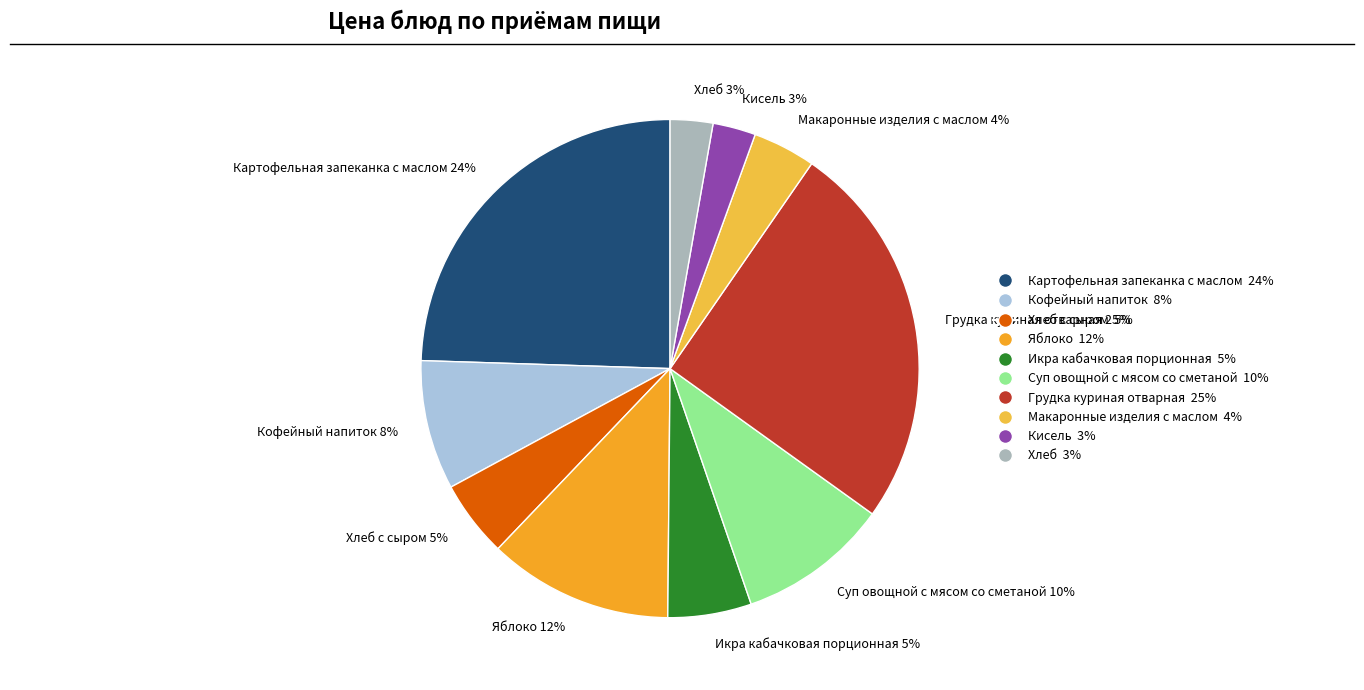

Which has a higher value, Яблоко 12% or Хлеб 3%?

Яблоко 12%